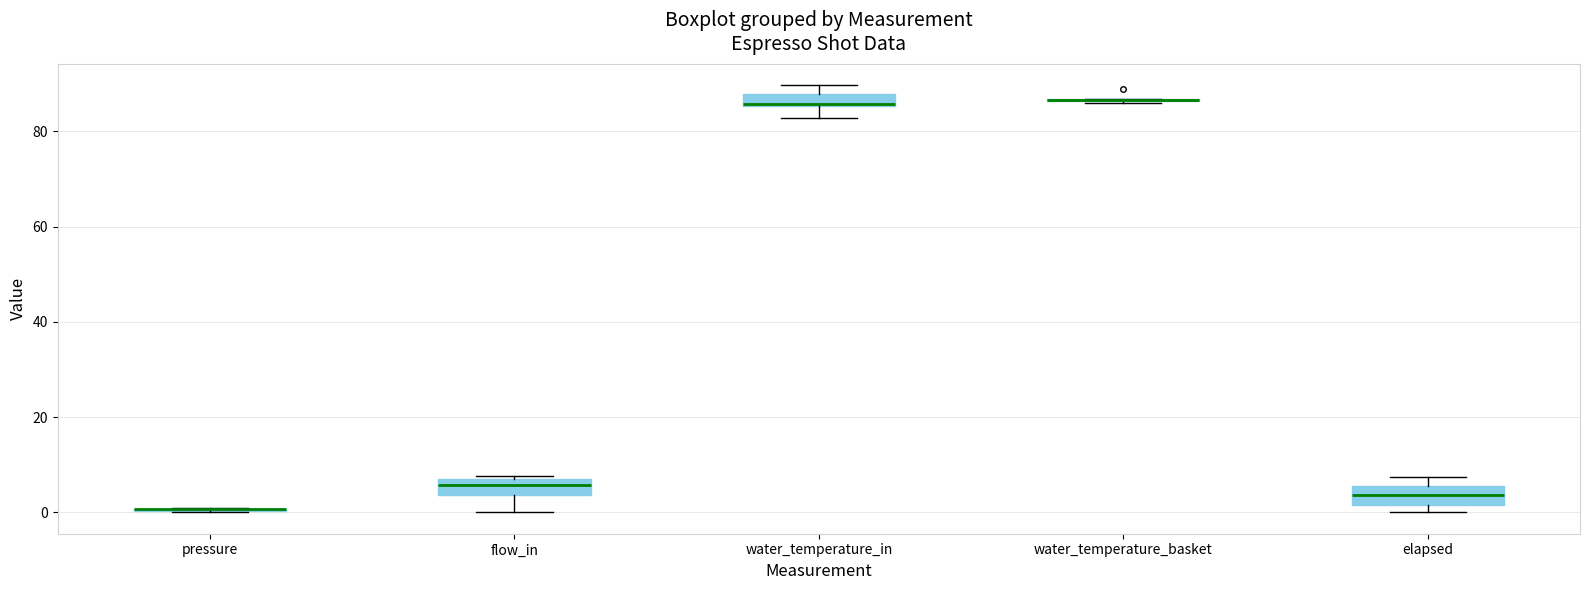

Where does the median line of the box for flow_in sit on the y-axis? The values are not printed on the chart, so give them approximately, as read against the axis.

6